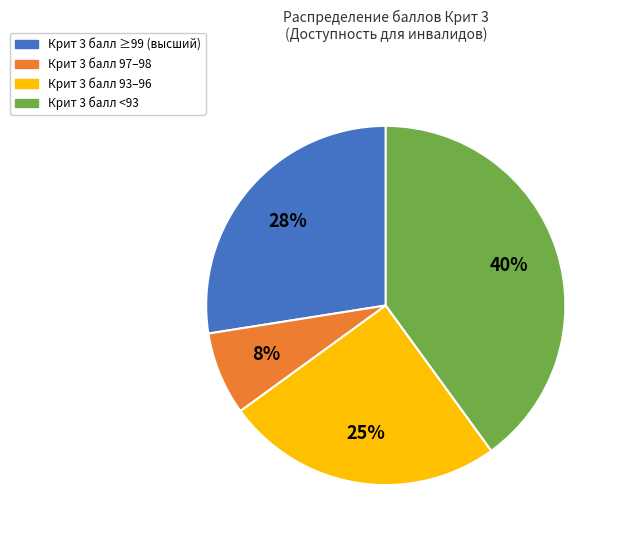

To the nearest percent, what is the average slice percentage?

25%